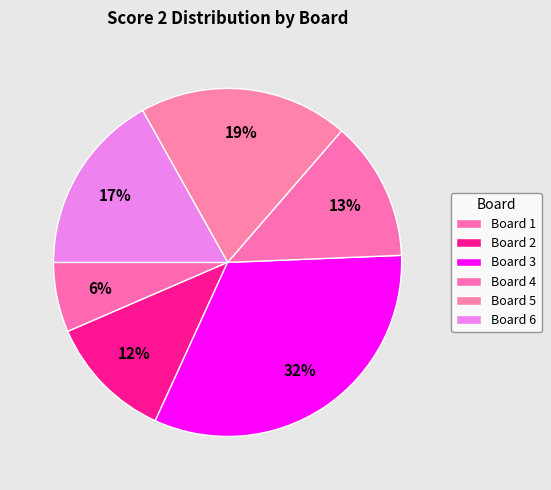

To the nearest percent, what portion does Board 6 represent?

17%